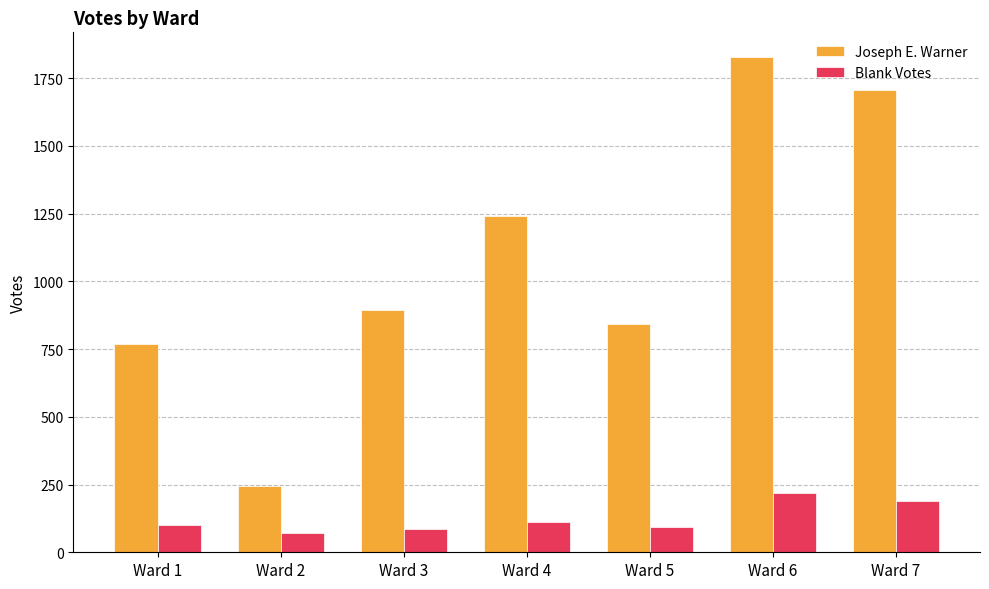

What is the difference between the second highest and second lowest values in the Joseph E. Warner series?

936